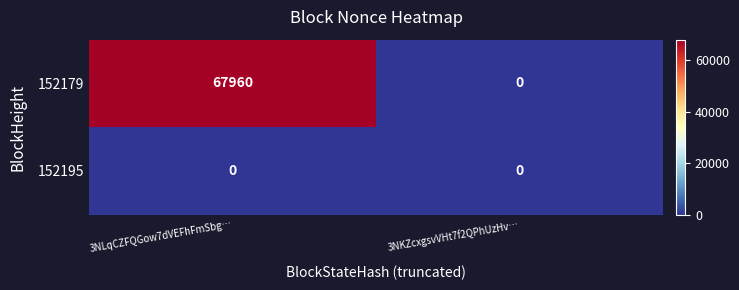

What is the difference between the maximum and minimum values in the 152179 series?

67960